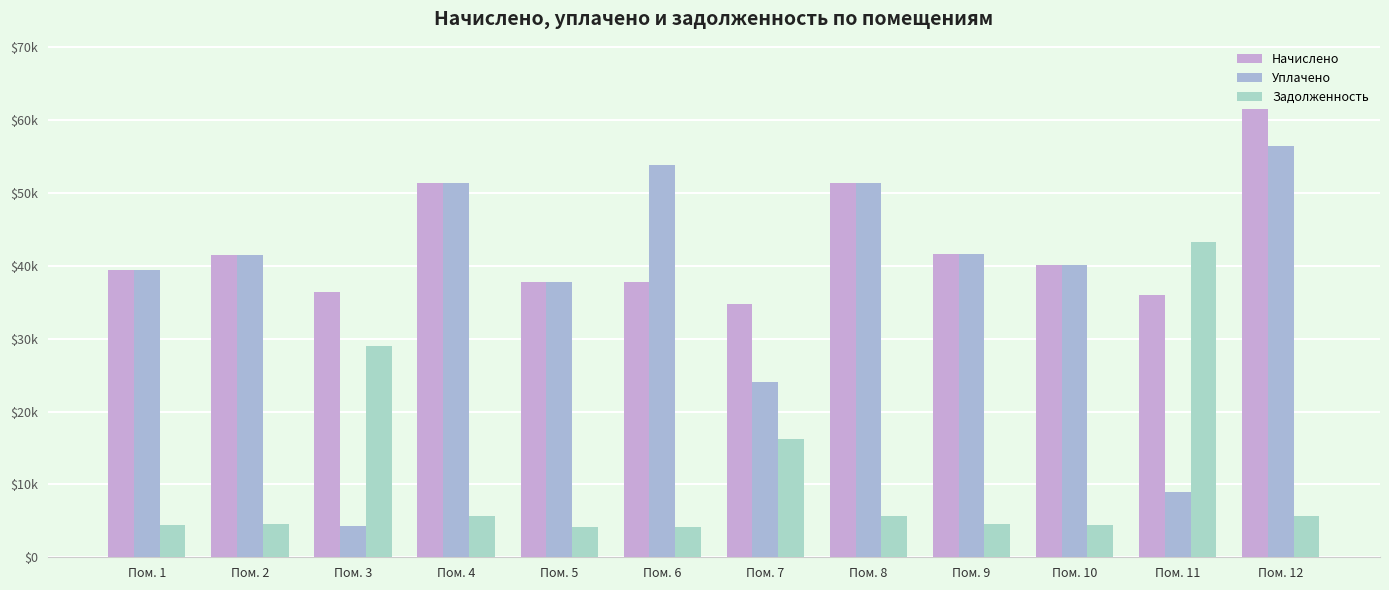

Does the chart contain stacked bars?

No